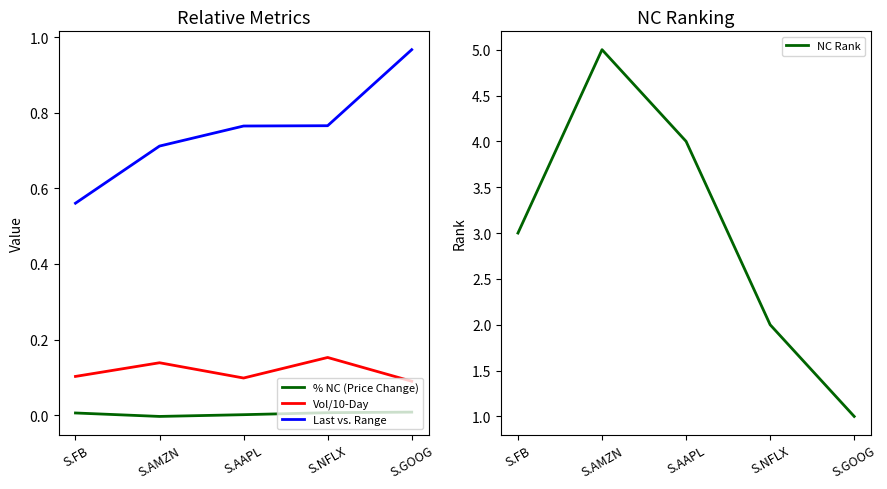

What is the lowest value of the Vol/10-Day series?

0.1